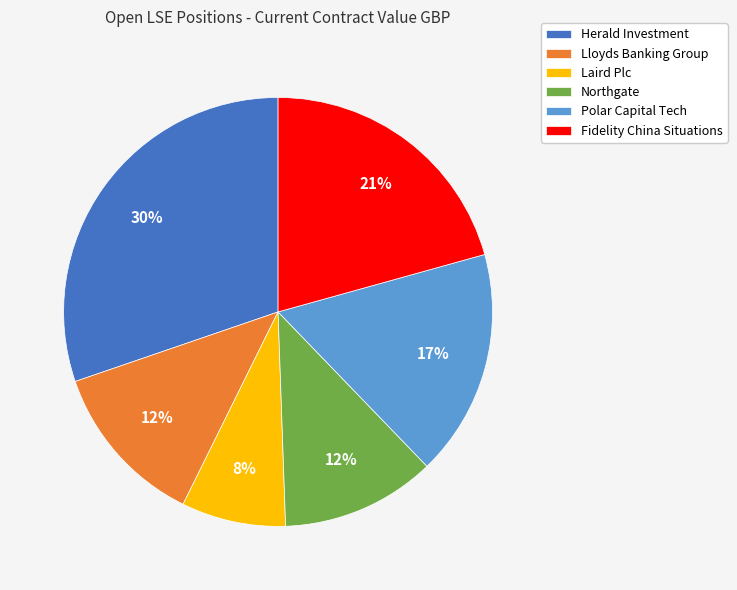

What is the largest slice in the pie chart?

Herald Investment